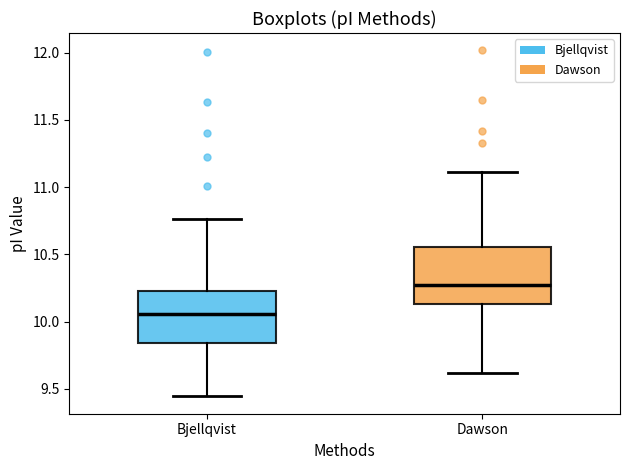

Reading left to right, transcribe this box plot: for each box, give where its median line is, the range the box spans, and where its two whiskers end, as read against the y-axis. The values are not printed on the chart, so give them approximately, as read against the axis.

Bjellqvist: median 10.05, box 9.85 to 10.25, whiskers 9.45 to 10.75
Dawson: median 10.25, box 10.15 to 10.55, whiskers 9.60 to 11.10